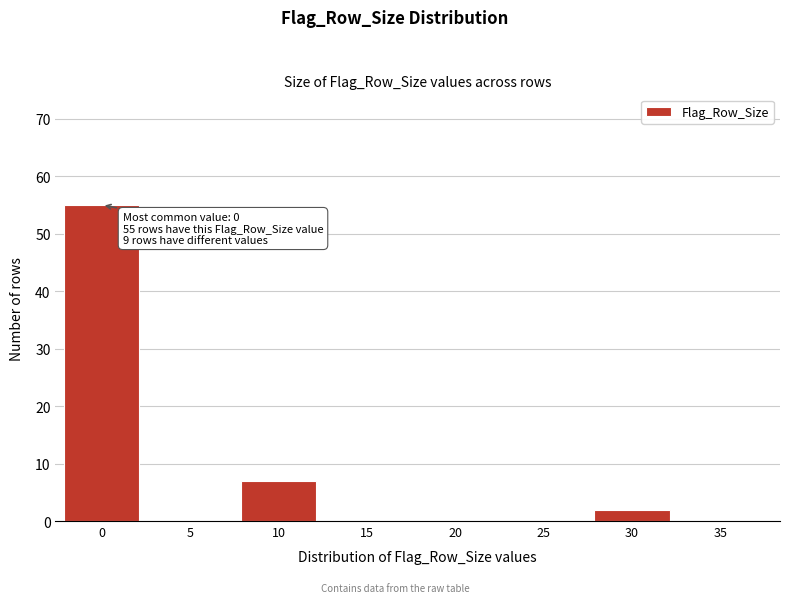

Reading right to left, list all the values displayed in this chart.

35=0	30=2	25=0	20=0	15=0	10=7	5=0	0=55